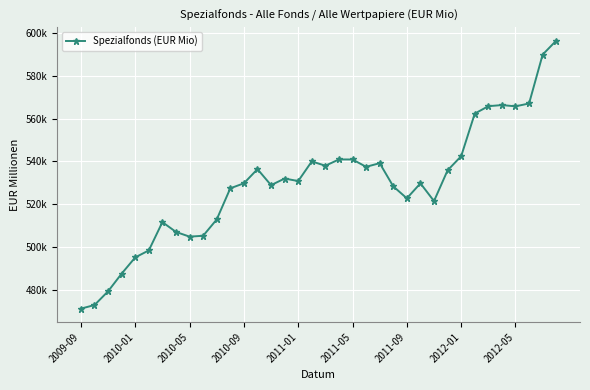

What is the sum of all values?

19061926